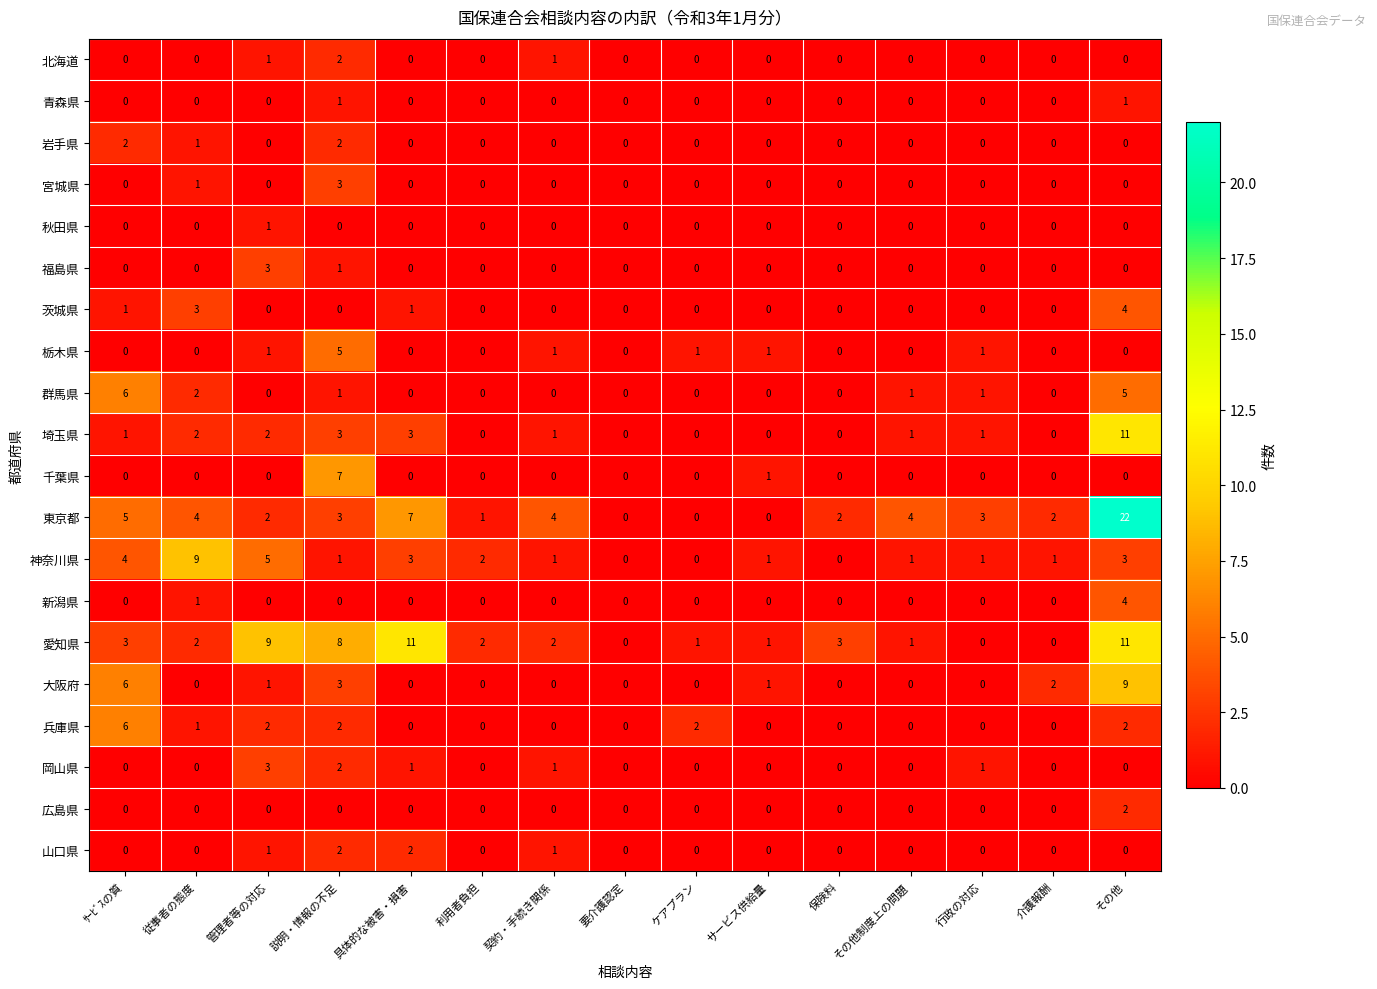

What is the difference between the maximum and minimum values in the 神奈川県 series?

9